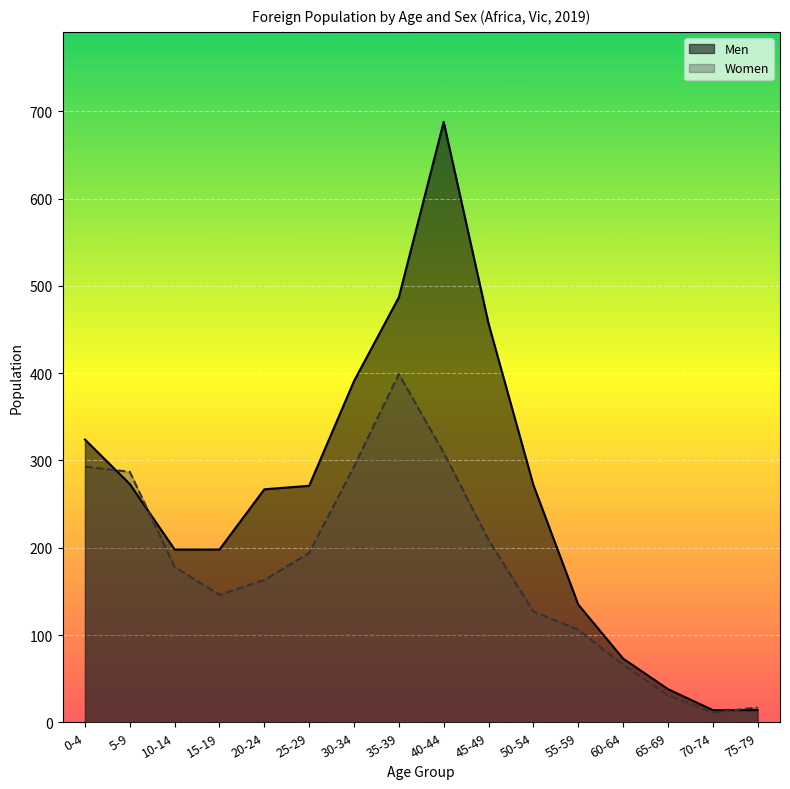

What position from the left is 35-39?

8